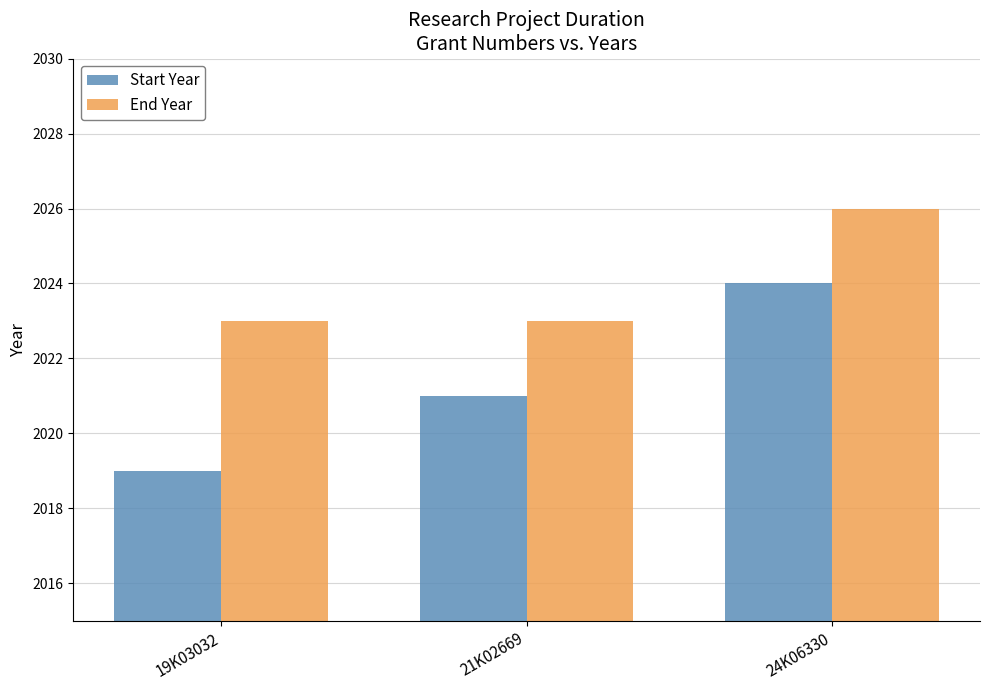

Which series has the widest spread of values?

Start Year